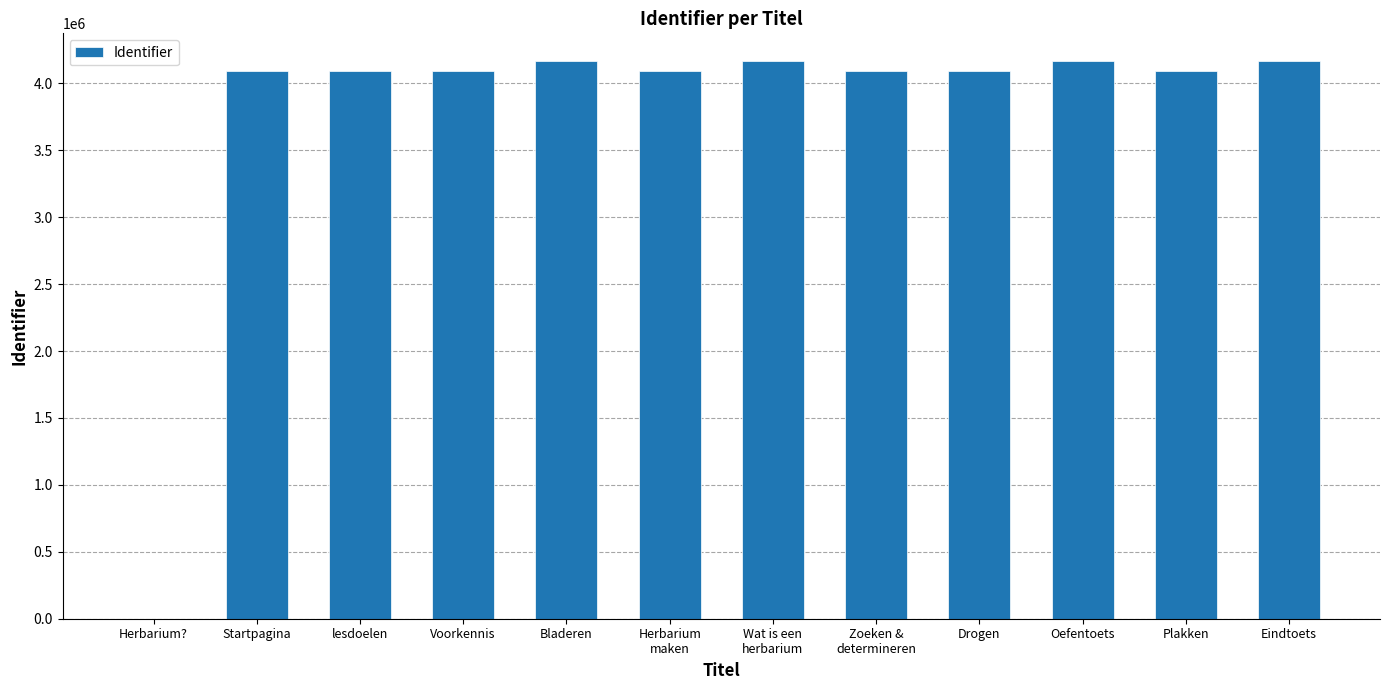

Count the number of data series in this chart.

1